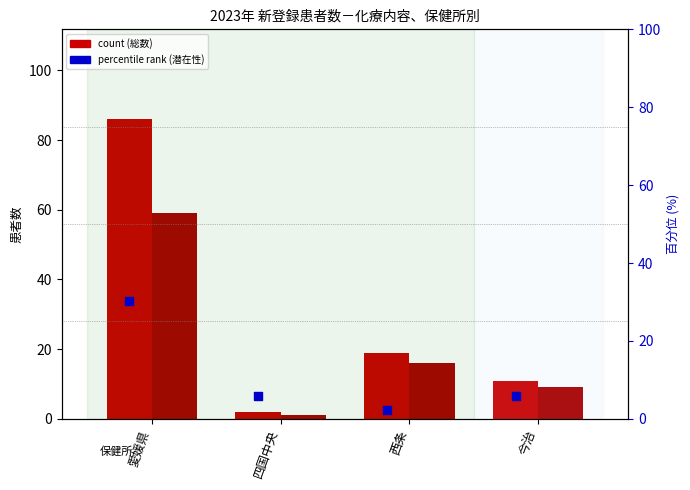

Which series has the largest total across all categories?

総数 (count)